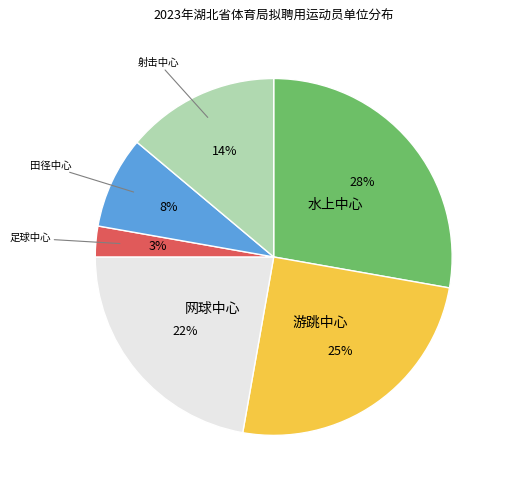

Does 足球中心 account for over 50% of the chart?

No